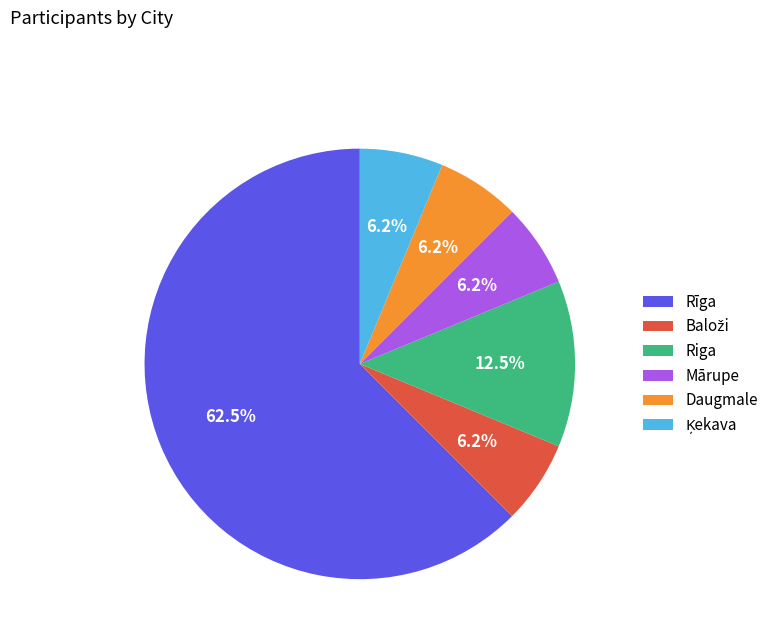

What is the ratio of the value at Riga to the value at Mārupe?

2.0